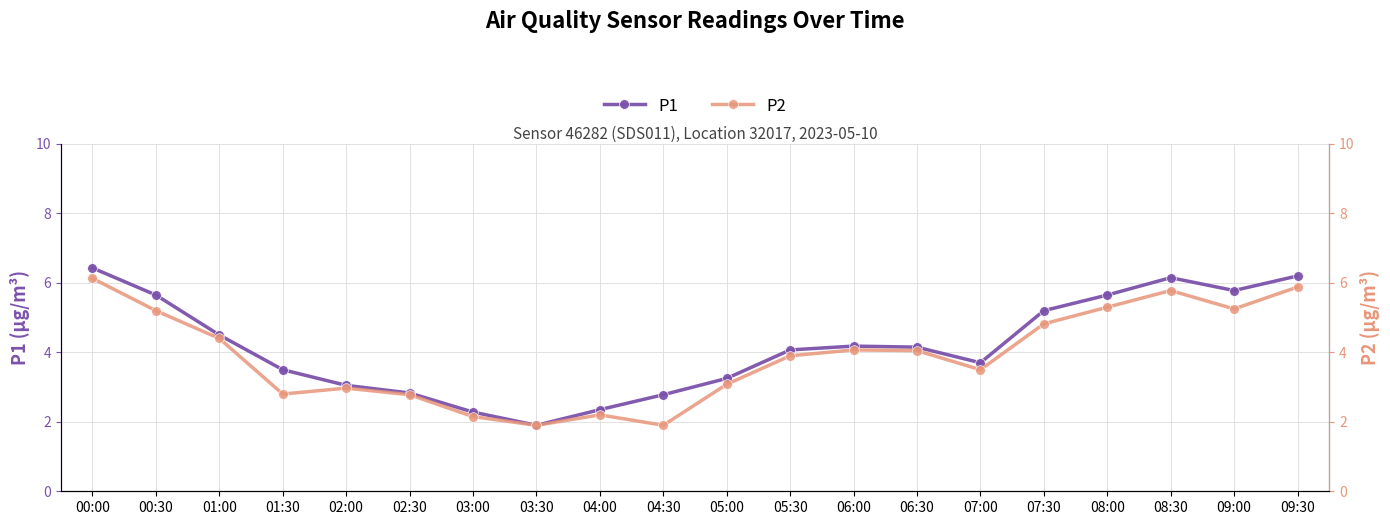

What is the value of the P2 point at the 17th from the left?

5.3